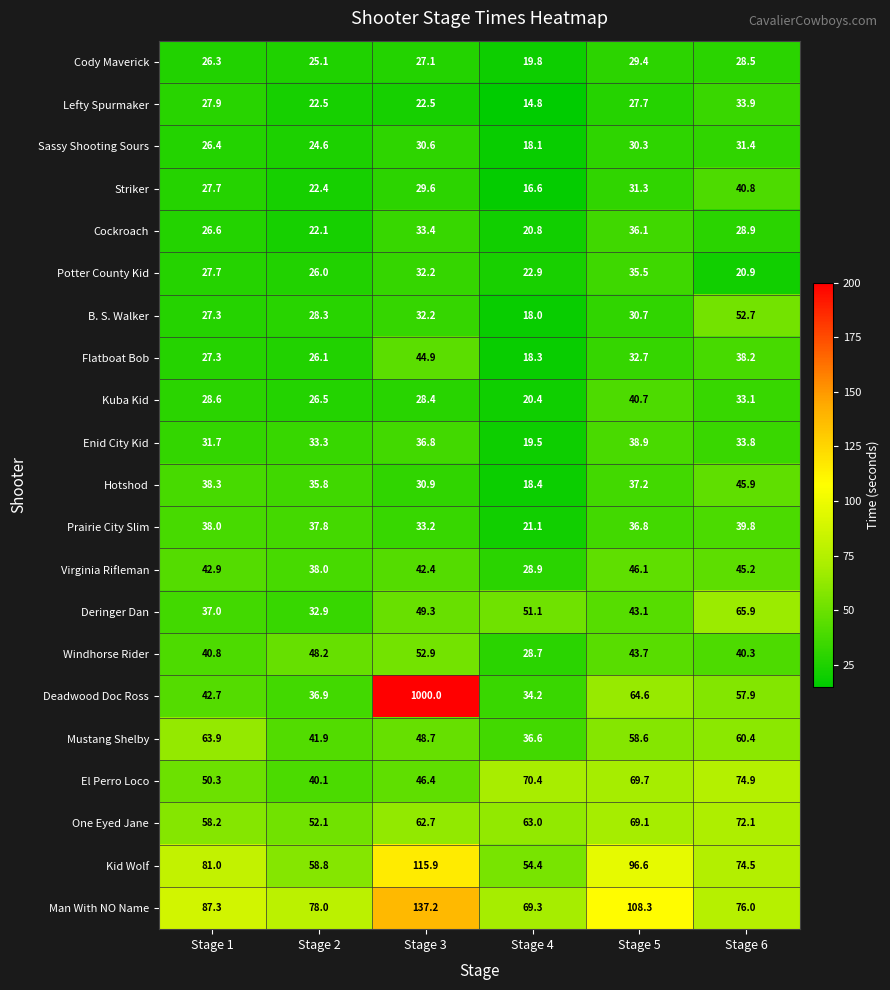

True or false: Striker has a value of 40.8 at Stage 6.

True